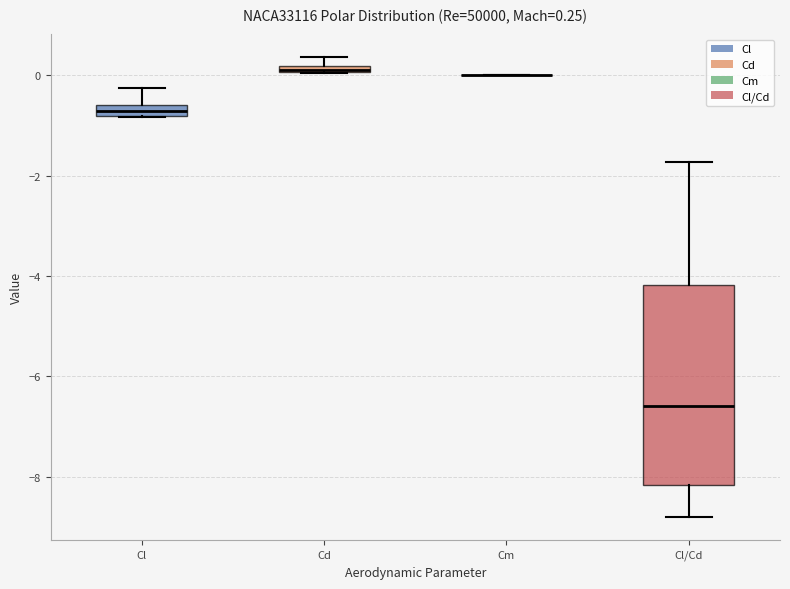

Which box is the tallest, from its lower edge to its upper edge?

Cl/Cd